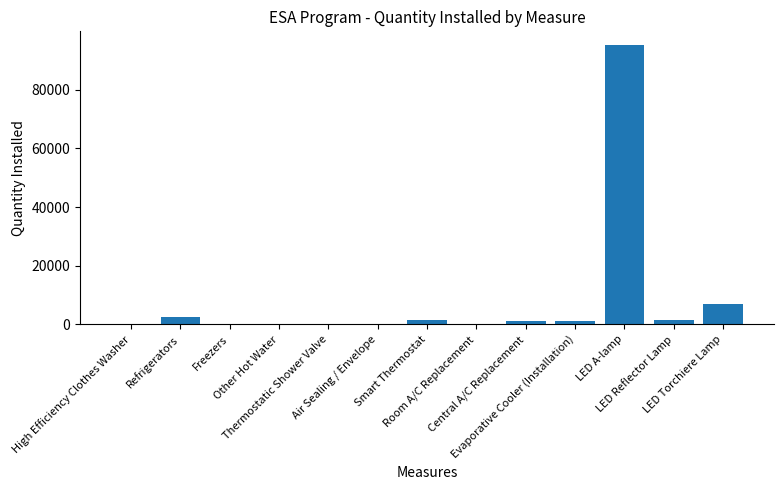

What is the sum of all values?

110225